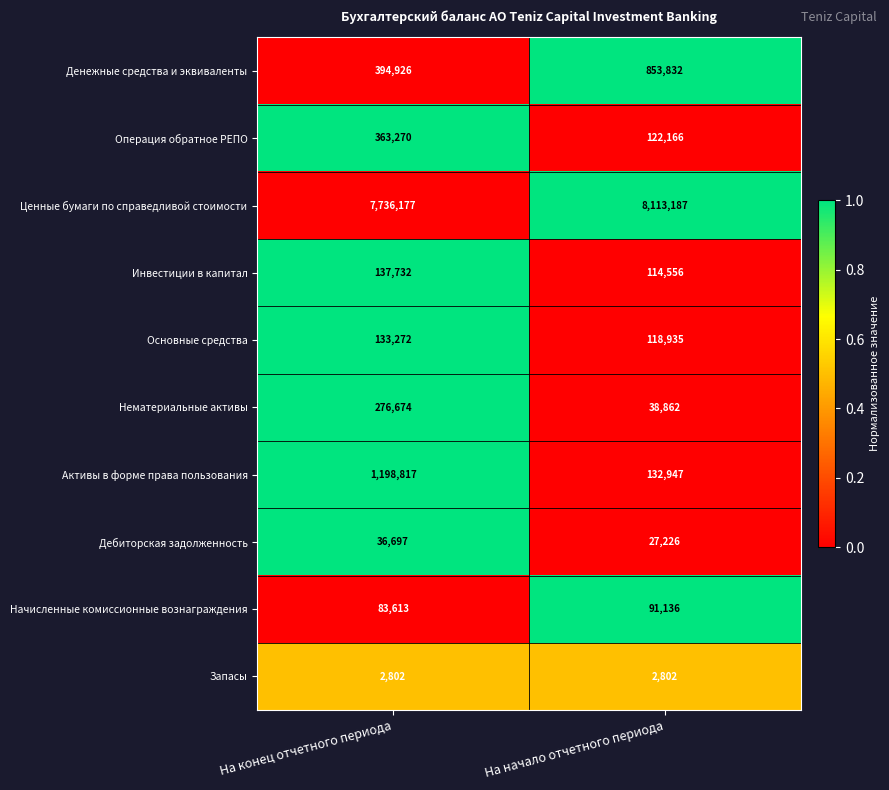

What is the spread (max minus min) of values at На начало отчетного периода?

8110385